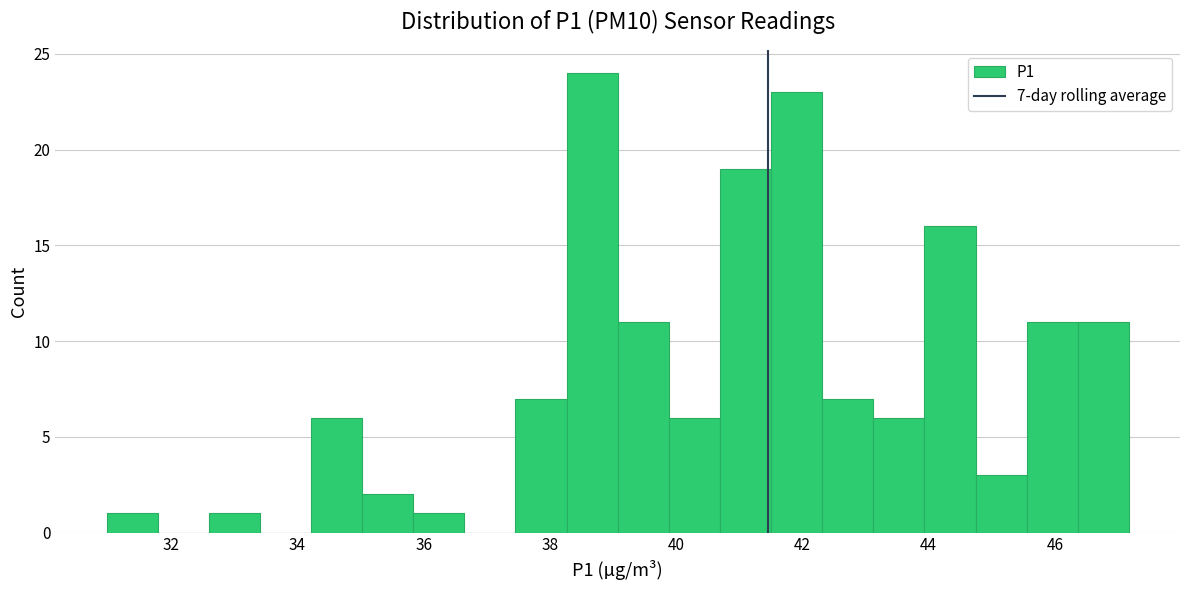

Which range on the x-axis has the tallest bar?

38.2 to 39.0